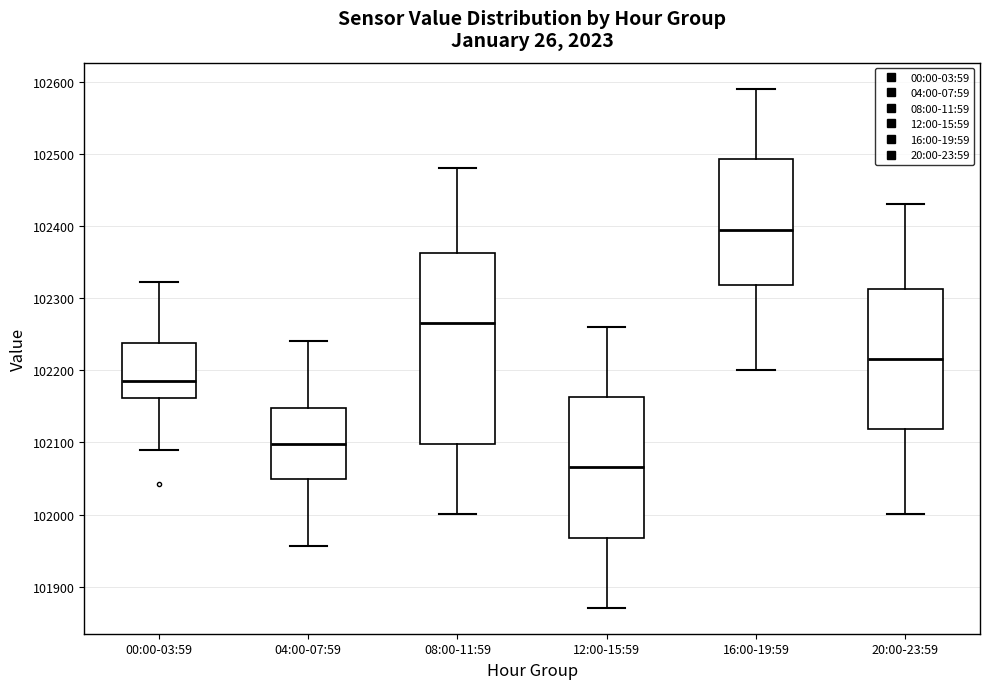

Reading left to right, transcribe this box plot: for each box, give where its median line is, the range the box spans, and where its two whiskers end, as read against the y-axis. The values are not printed on the chart, so give them approximately, as read against the axis.

00:00-03:59: median 102180, box 102160 to 102240, whiskers 102090 to 102320
04:00-07:59: median 102100, box 102050 to 102150, whiskers 101960 to 102240
08:00-11:59: median 102270, box 102100 to 102360, whiskers 102000 to 102480
12:00-15:59: median 102070, box 101970 to 102160, whiskers 101870 to 102260
16:00-19:59: median 102400, box 102320 to 102490, whiskers 102200 to 102590
20:00-23:59: median 102220, box 102120 to 102310, whiskers 102000 to 102430